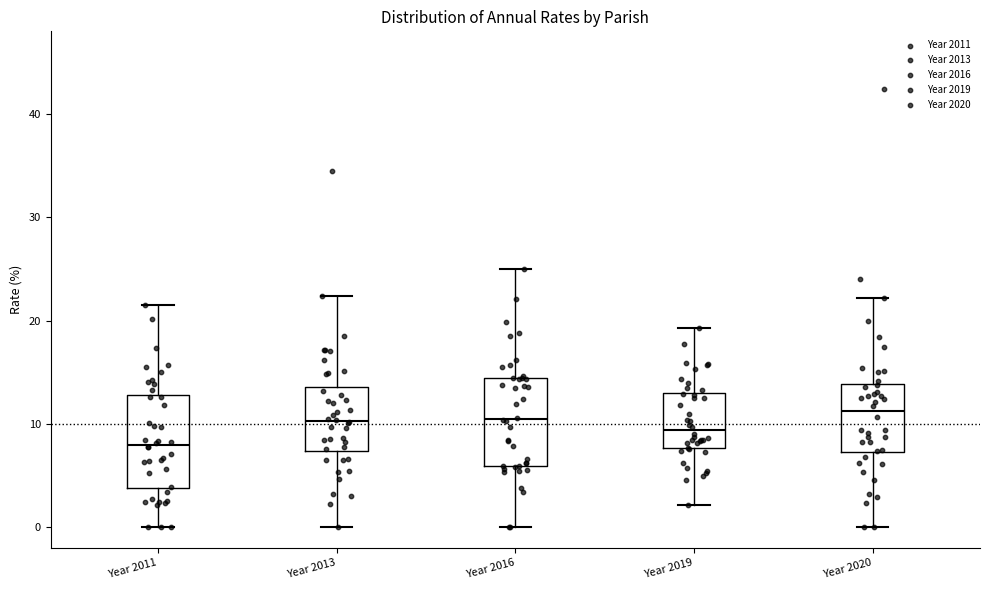

Where is the upper edge of the box for Year 2013 on the y-axis? The values are not printed on the chart, so give them approximately, as read against the axis.

14